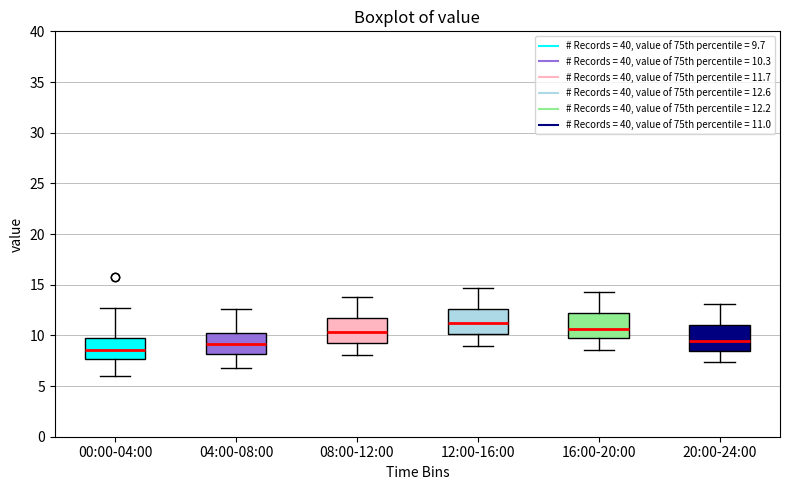

Which box's median line is the highest?

12:00-16:00